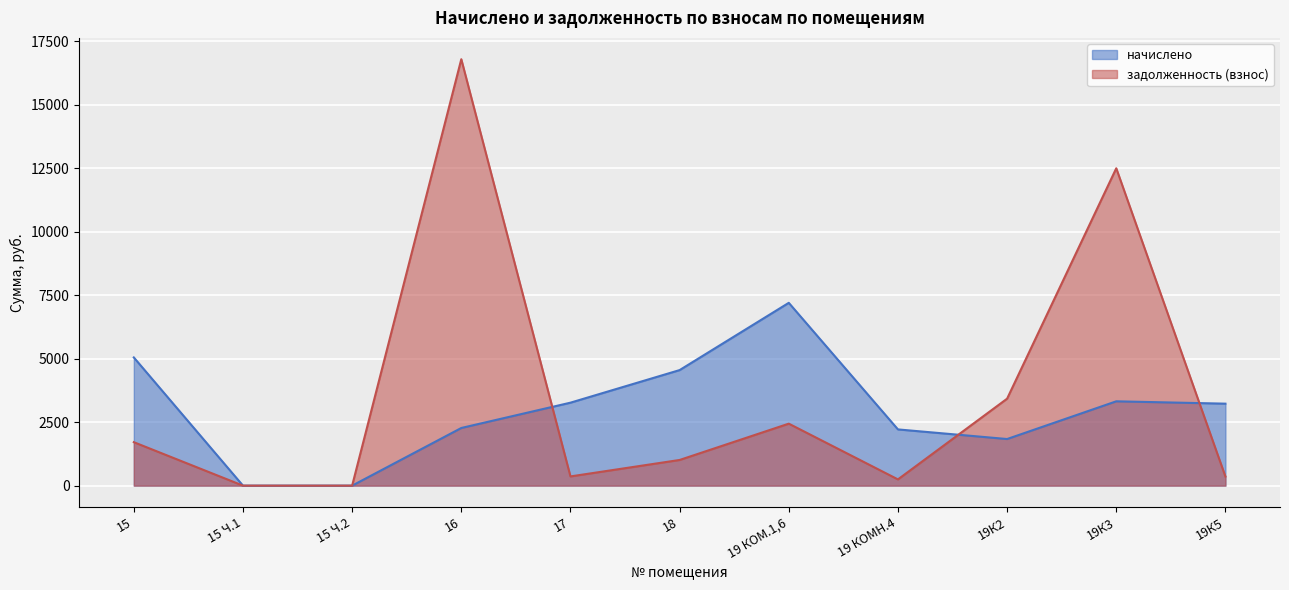

Does the chart display data point markers on the line(s)?

No